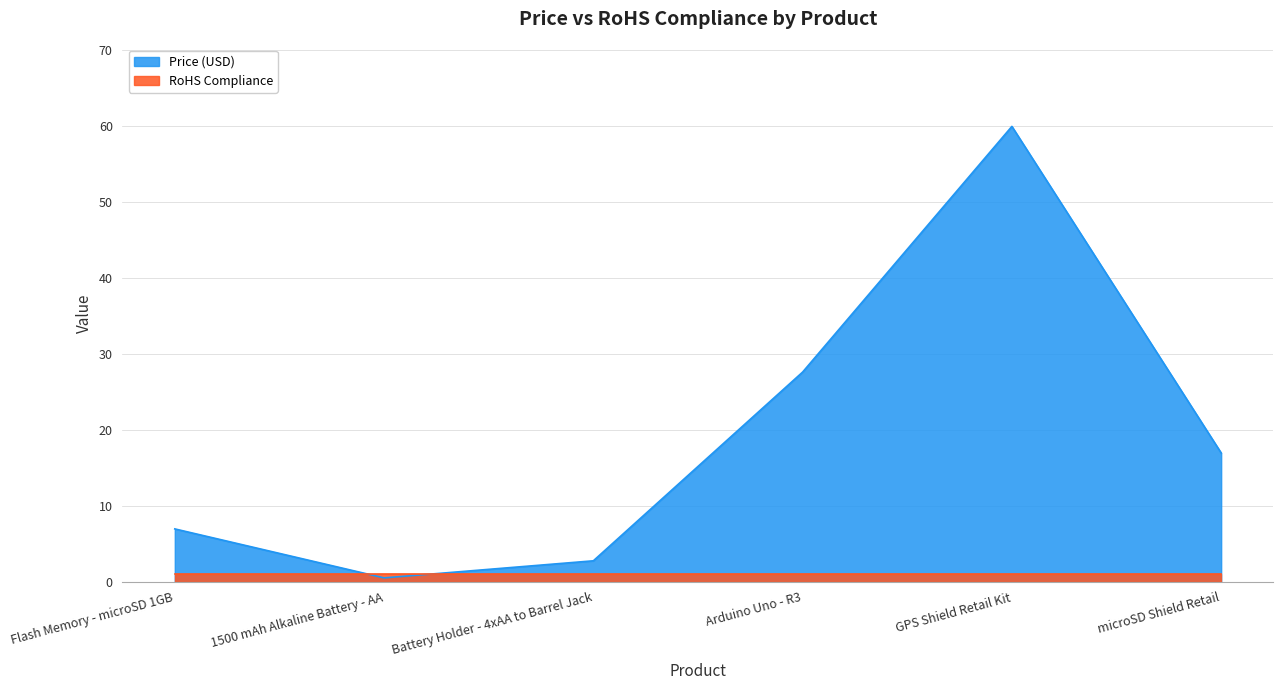

Reading right to left, what are all the values shown in this chart?

16.9	60.0	27.6	2.8	0.5	7.0